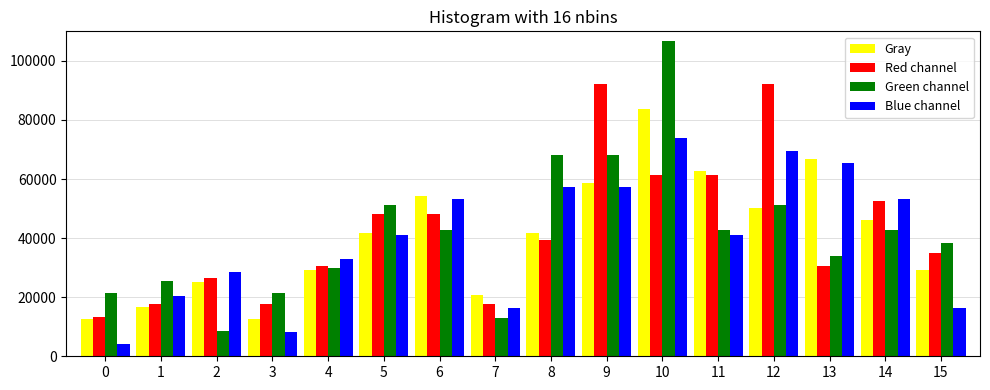

Read the Blue channel value at 10, to the nearest 100.

73700